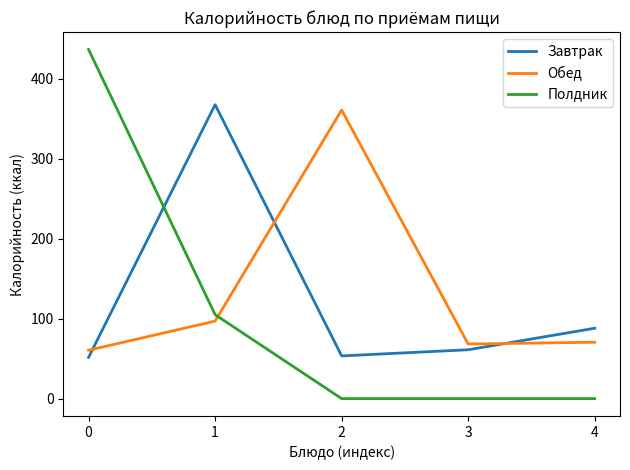

What are all the series names shown in the legend?

Завтрак, Обед, Полдник